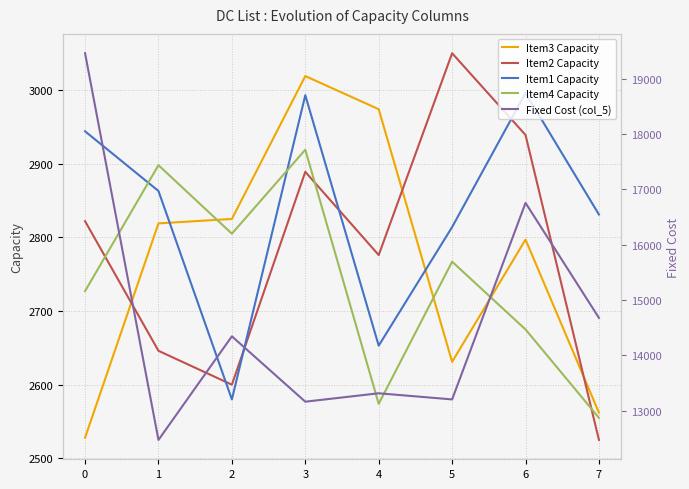

At which label is Item3 Capacity closest to 2773?

6